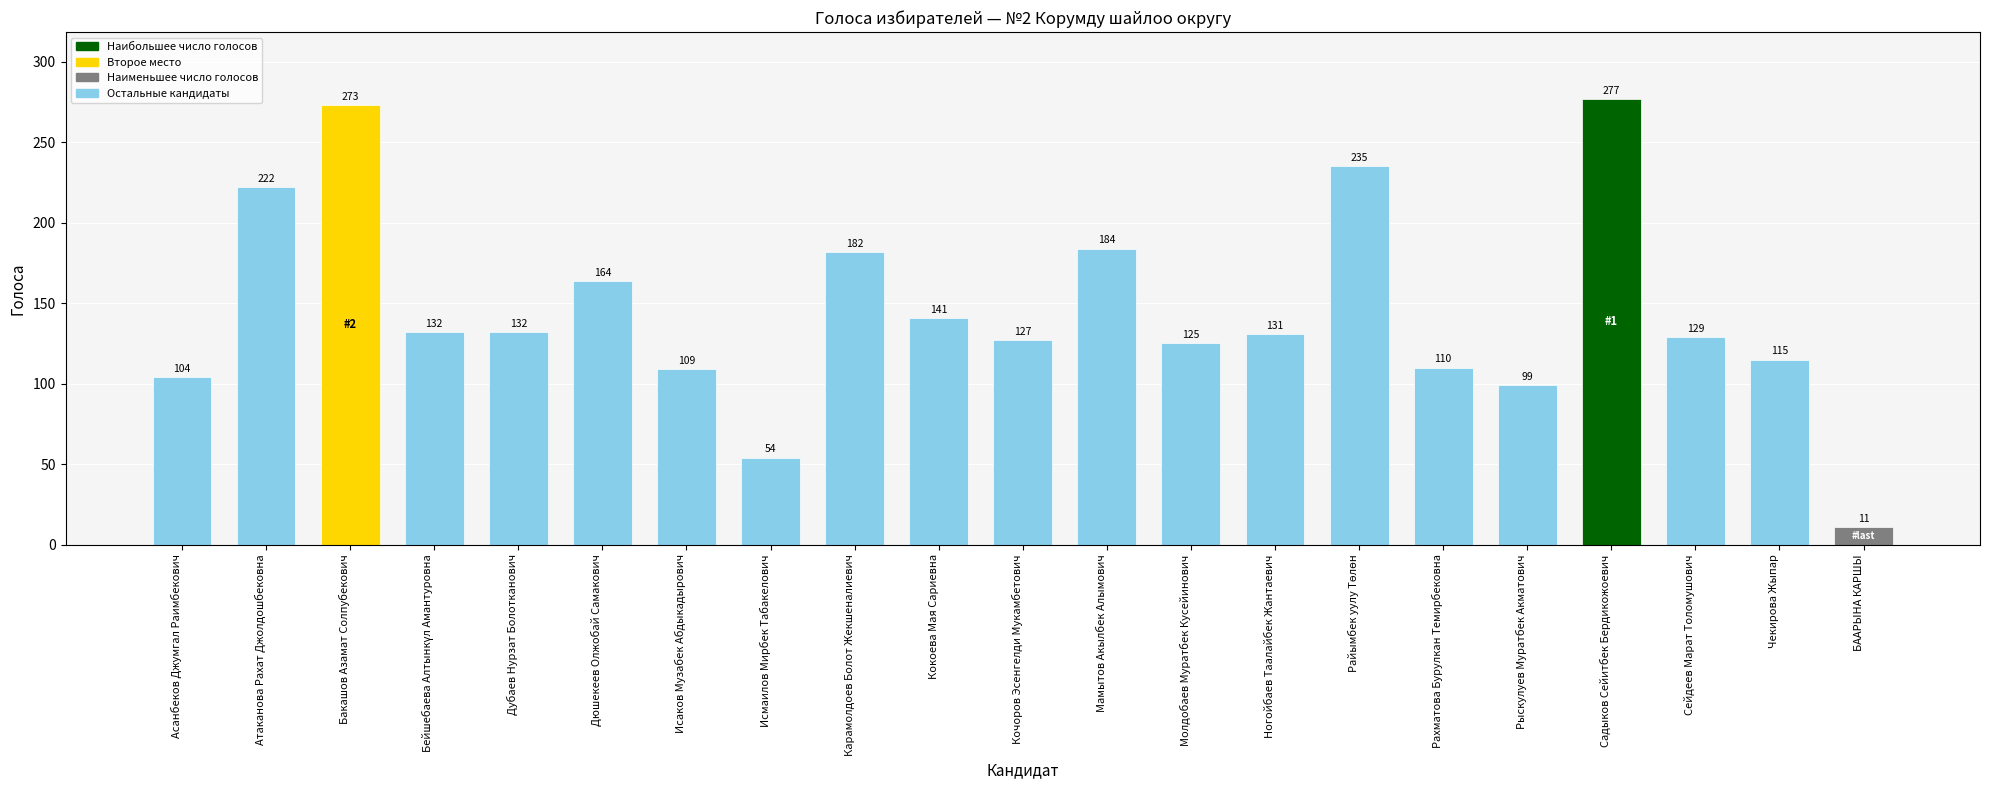

The chart shows a value of 65 at Кокоева Мая Сариевна. True or false?

False